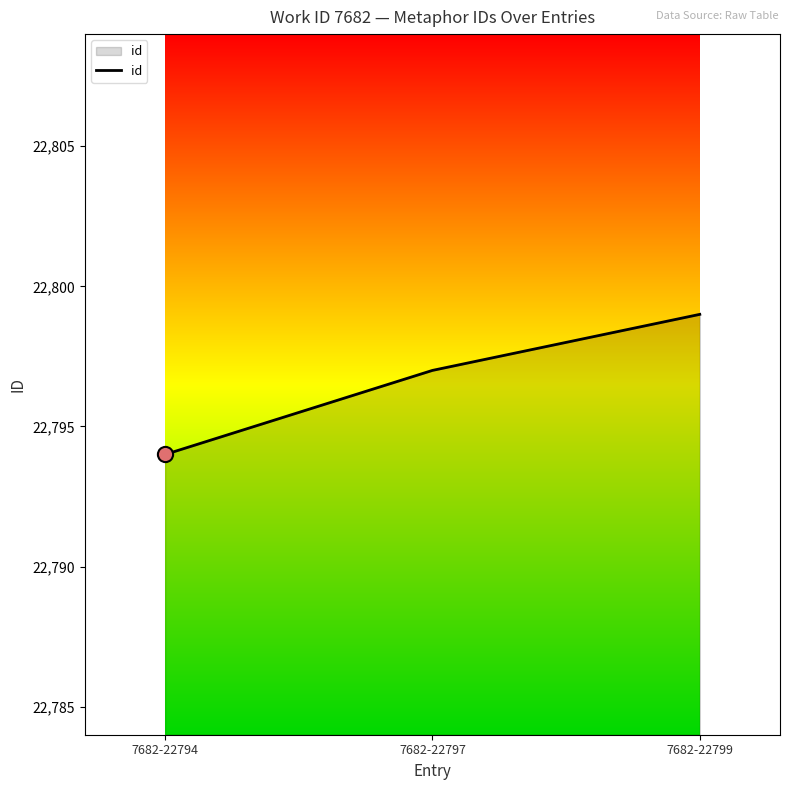

Between 7682-22794 and 7682-22799, which is larger?

7682-22799